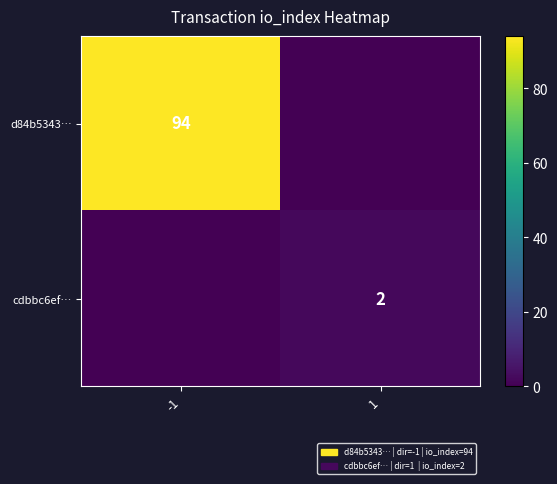

Is it true that cdbbc6ef… equals 3 at 1?

False